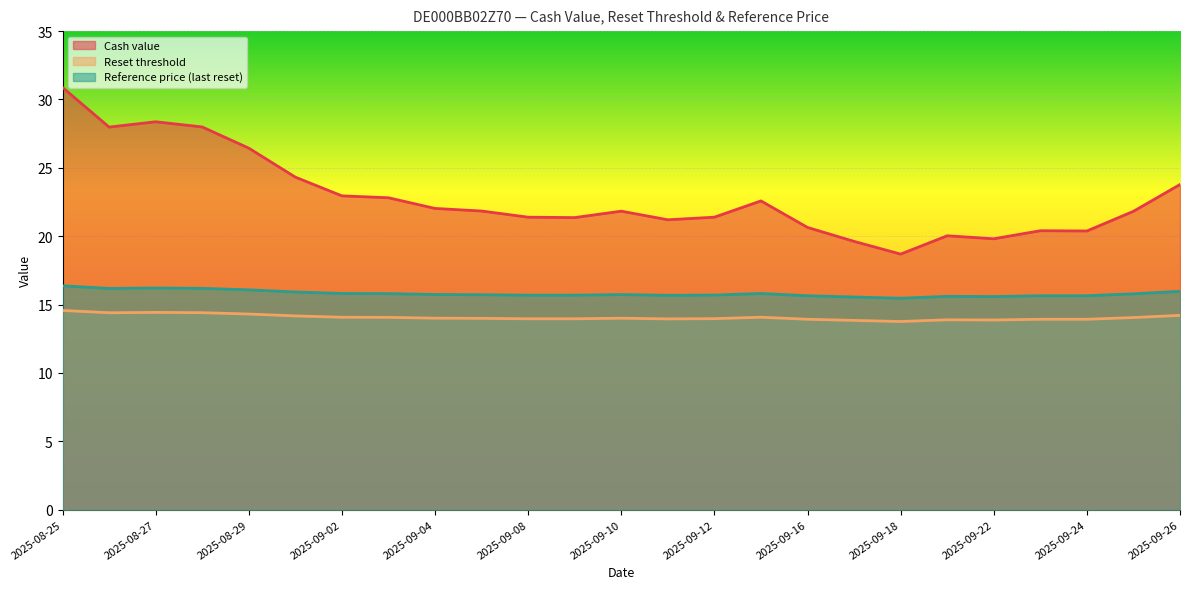

Which series has the largest total across all categories?

Cash value